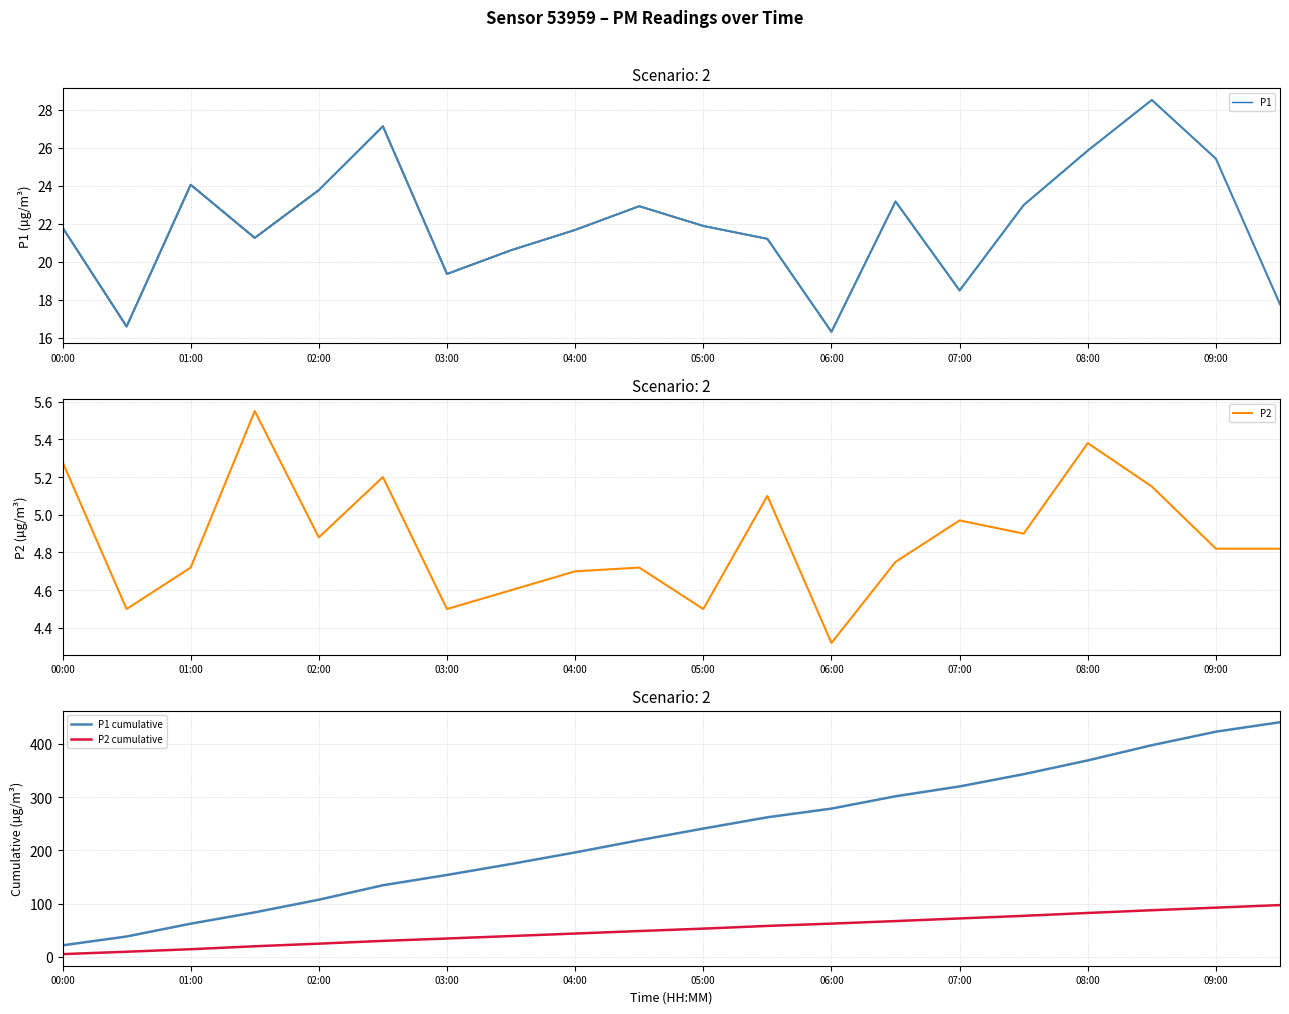

What is the difference between the maximum and minimum values in the P2 series?

1.2